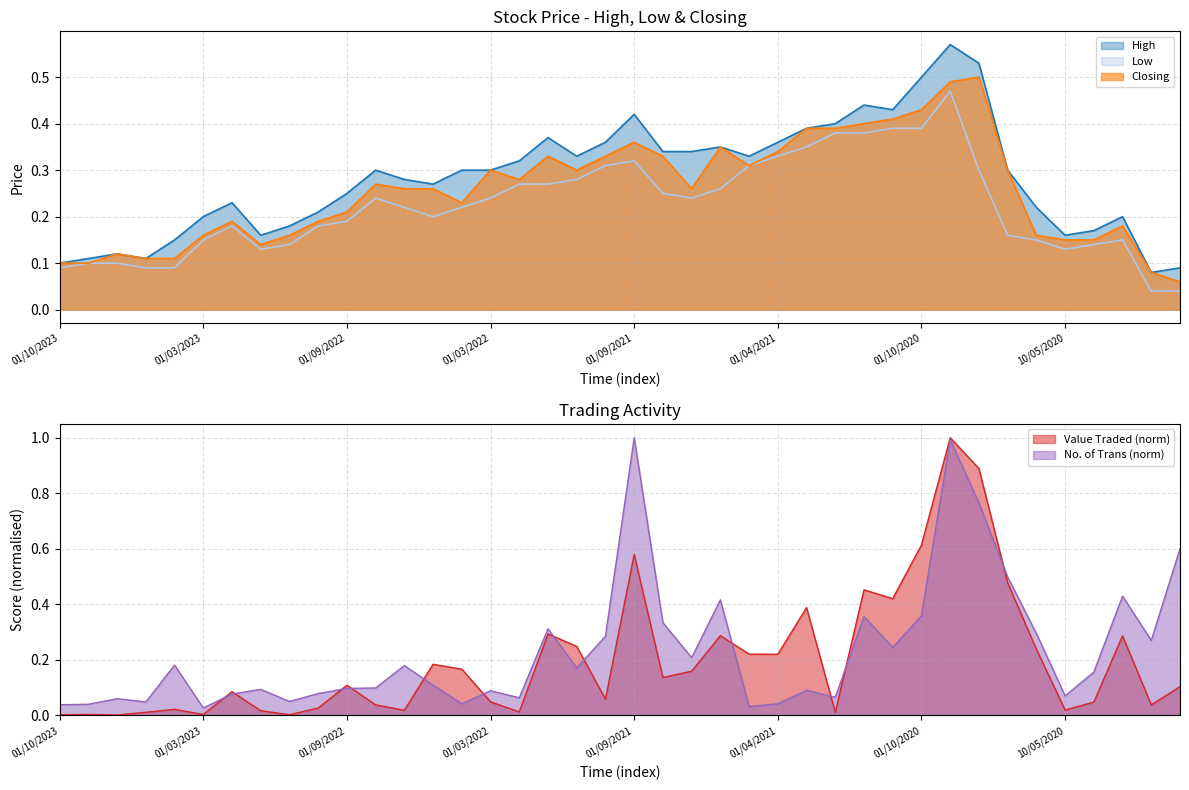

The value of Low at 01/09/2021 is 0.5. True or false?

False